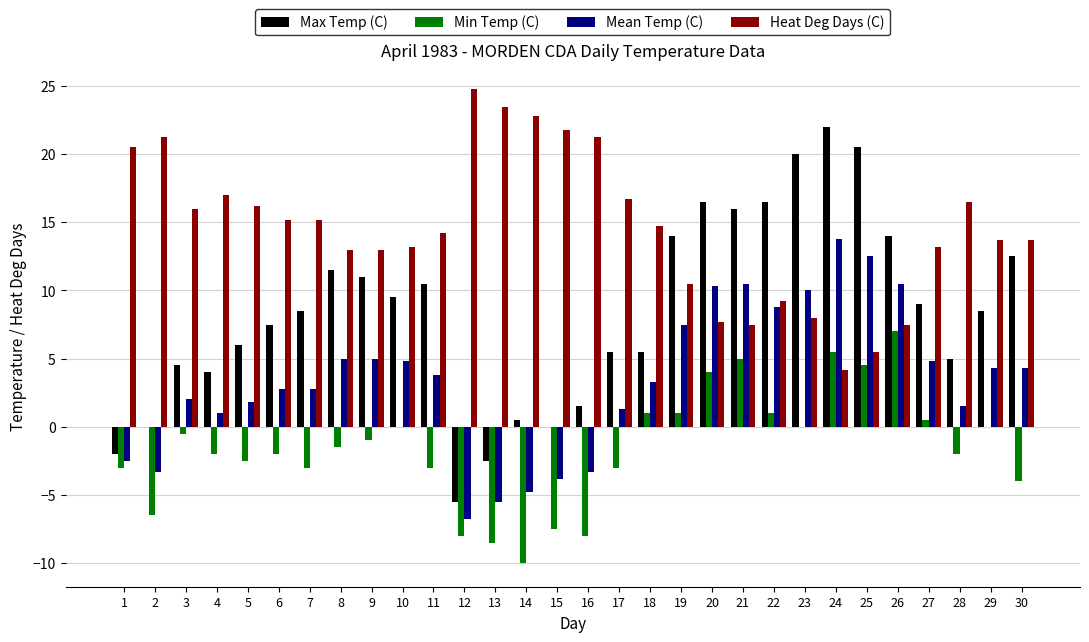

Which series has the widest spread of values?

Max Temp (C)